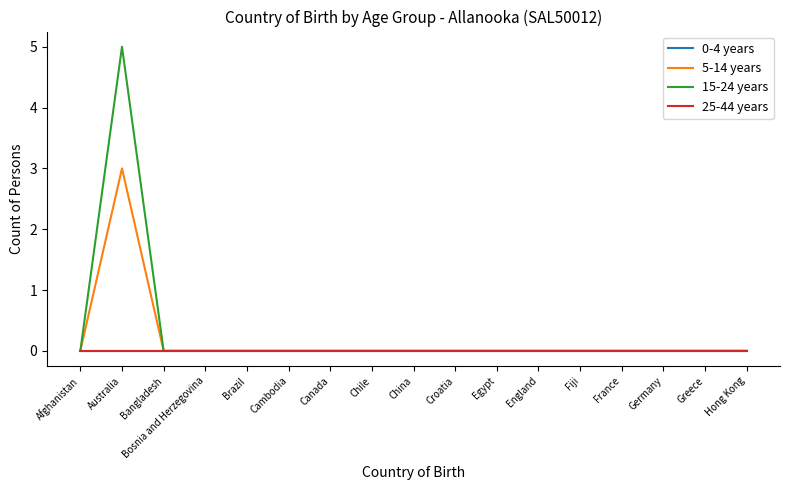

True or false: 5-14 years and 15-24 years cross at least once.

False